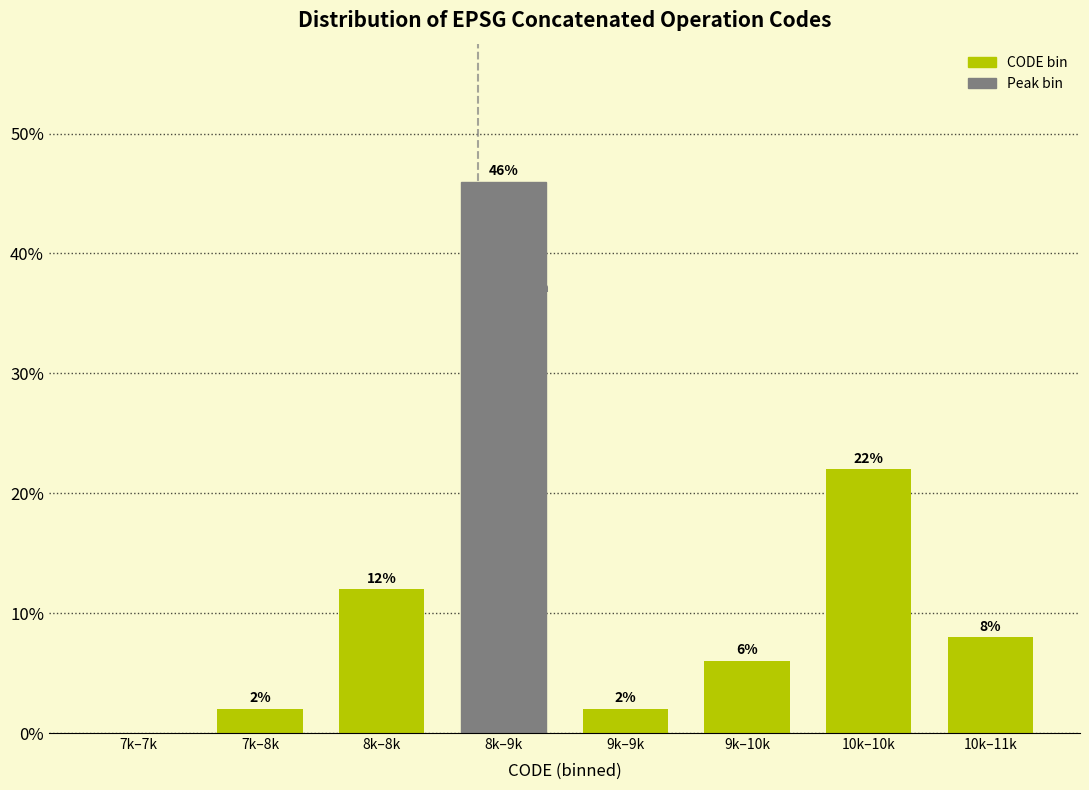

Reading right to left, extract all data points from this chart.

10k–11k=8	10k–10k=22	9k–10k=6	9k–9k=2	8k–9k=46	8k–8k=12	7k–8k=2	7k–7k=0